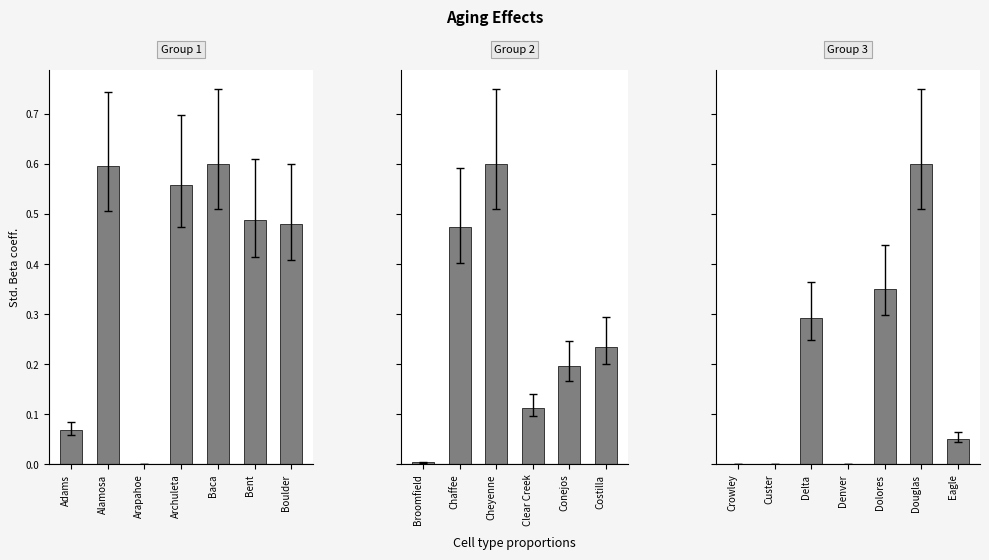

What is the maximum value shown in the chart?

0.6